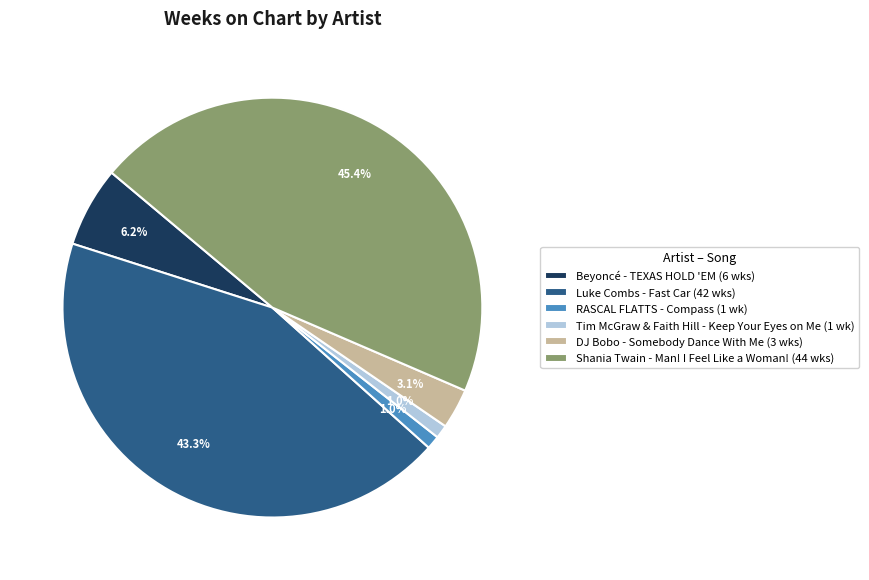

Which category has the biggest portion of the pie?

Shania Twain - Man! I Feel Like a Woman!